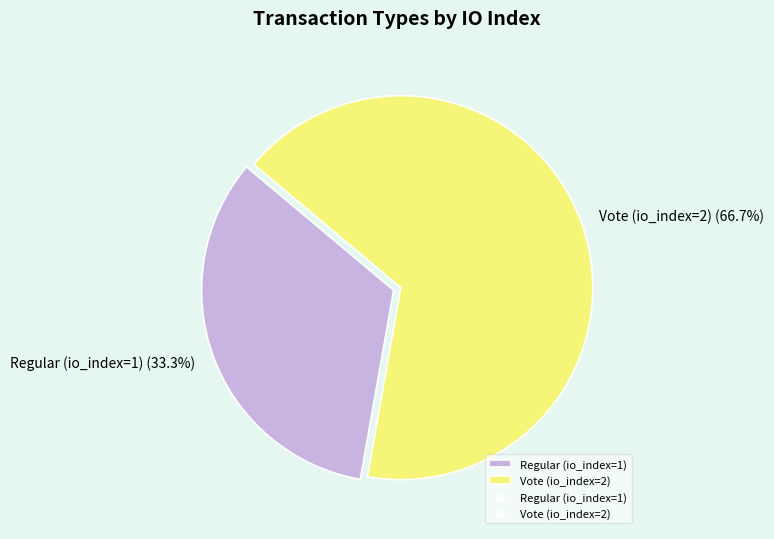

How much of the chart is everything except Regular (io_index=1)?

66.7%